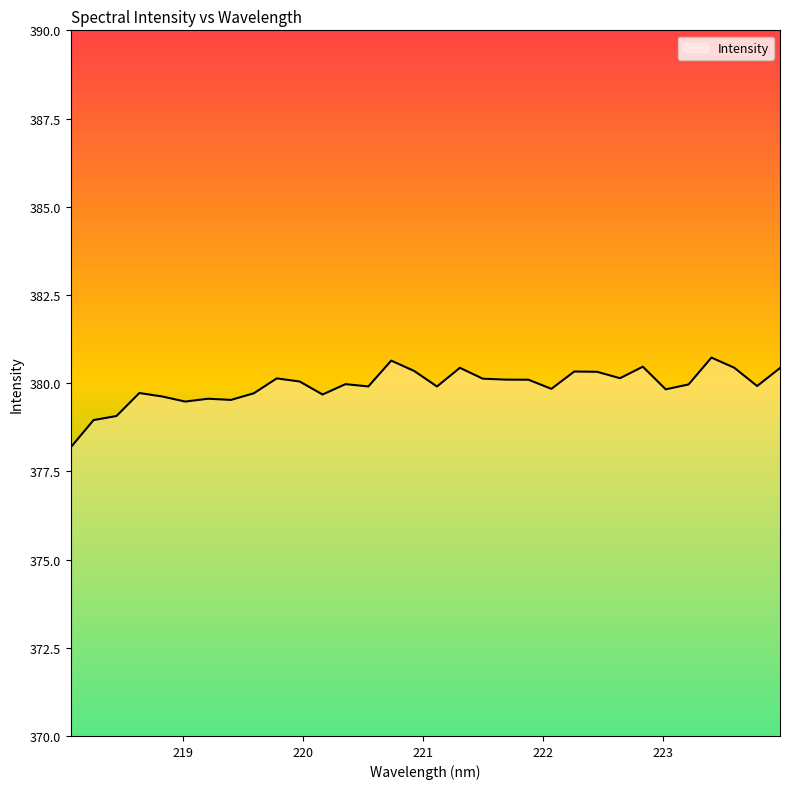

What is the difference between the maximum and minimum values?

2.5